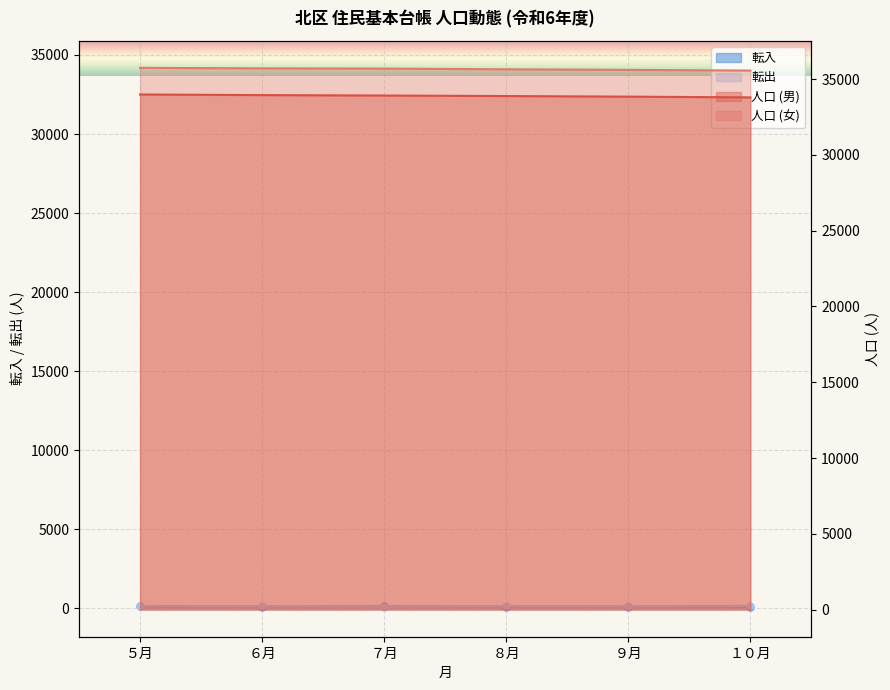

Reading left to right, transcribe all the data shown in this chart.

人口 (男): 33983	33942	33915	33880	33841	33792
人口 (女): 35740	35707	35690	35643	35606	35560
転入: 127	96	121	108	99	101
転出: 141	125	107	133	121	144